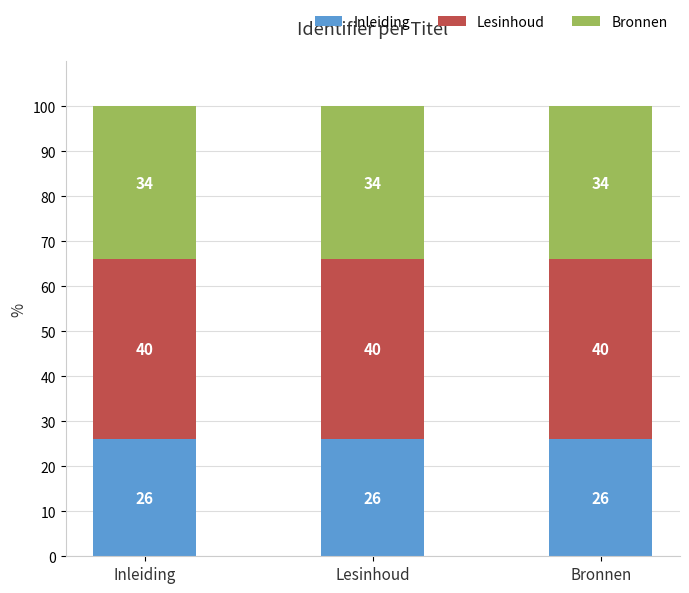

What is the sum of all Inleiding values?

78